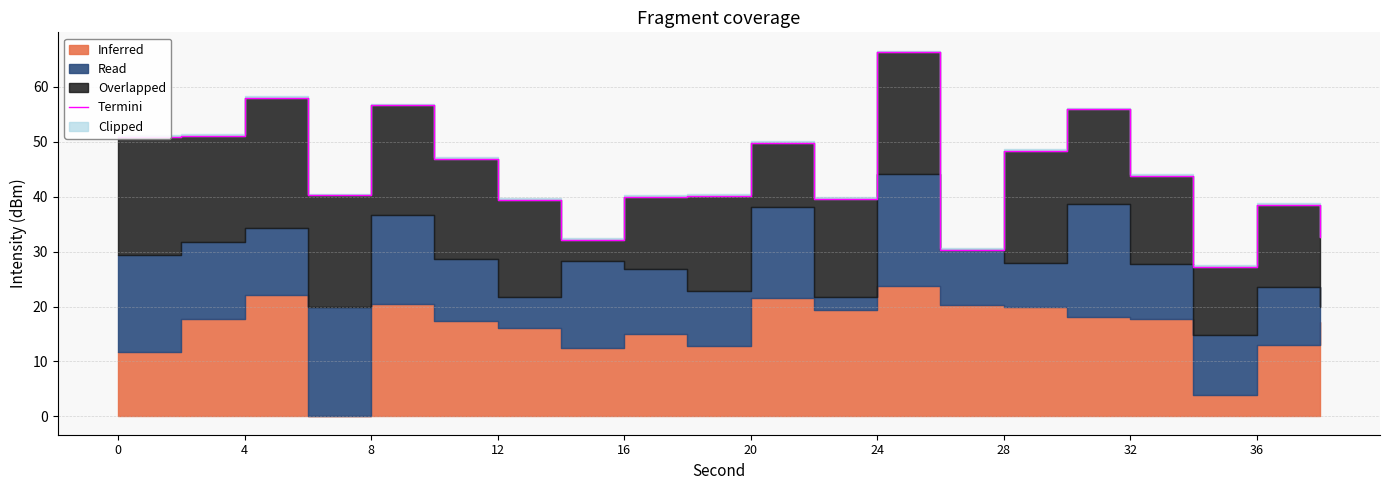

How many points are higher than both their immediate neighbors (excluding endpoints)?

6